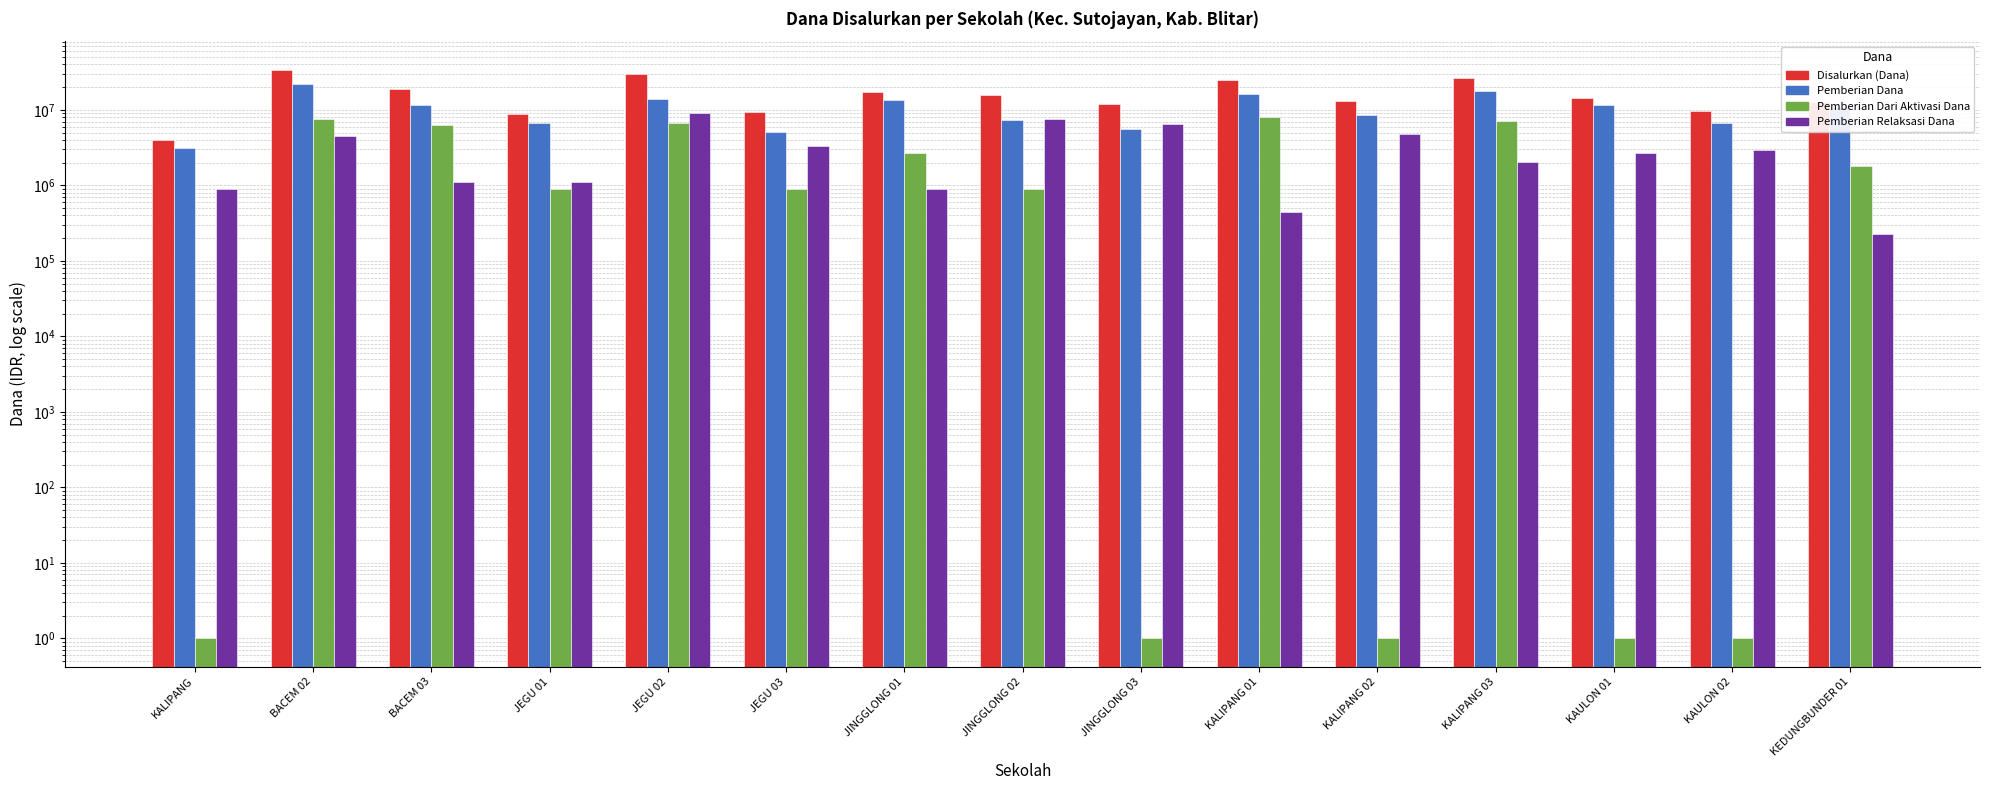

At which label is Pemberian Relaksasi Dana closest to 4612500?

BACEM 02